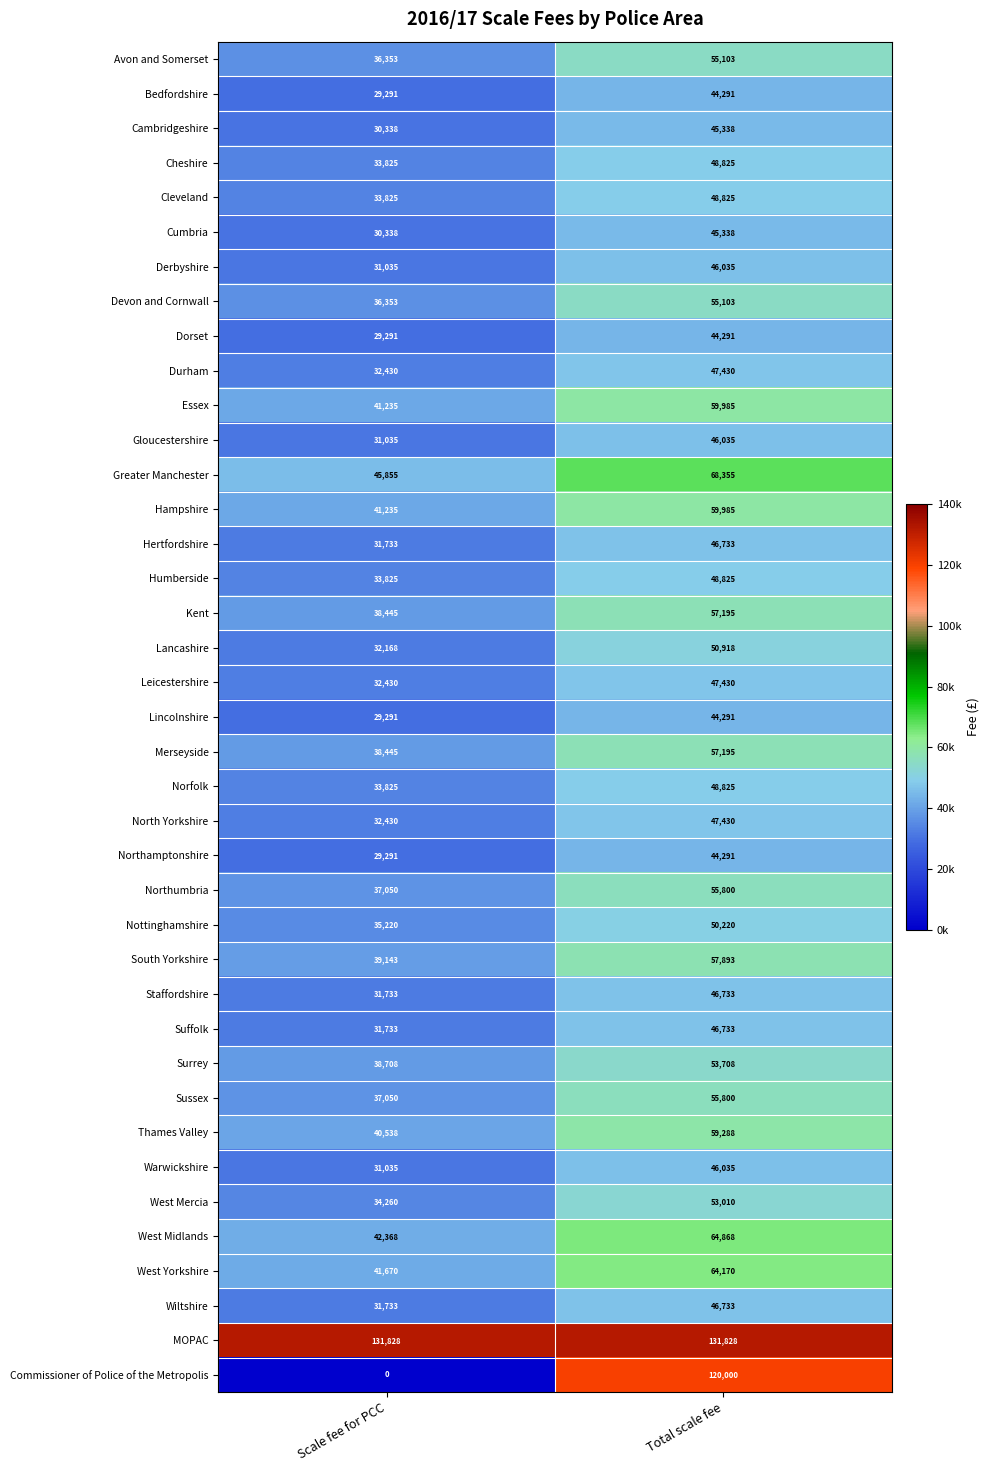

True or false: Leicestershire has a value of 22331 at Scale fee for PCC.

False